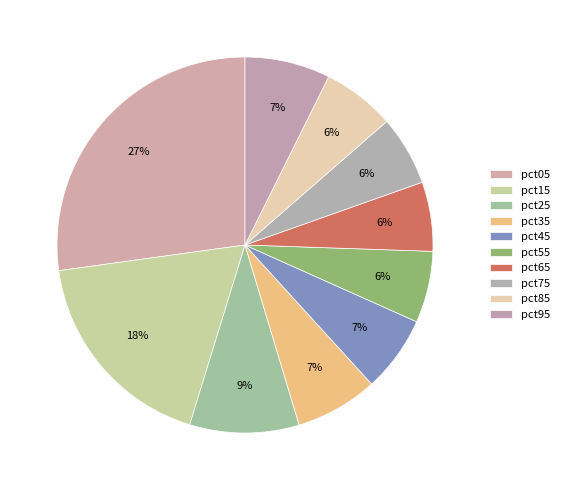

The pct25 slice represents 9% of the pie. True or false?

True